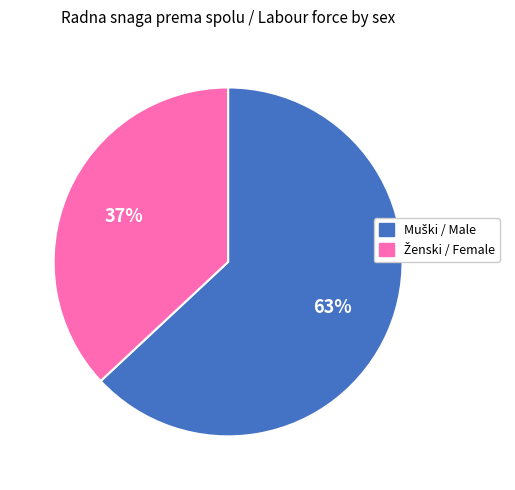

To the nearest percent, what is the average slice percentage?

50%